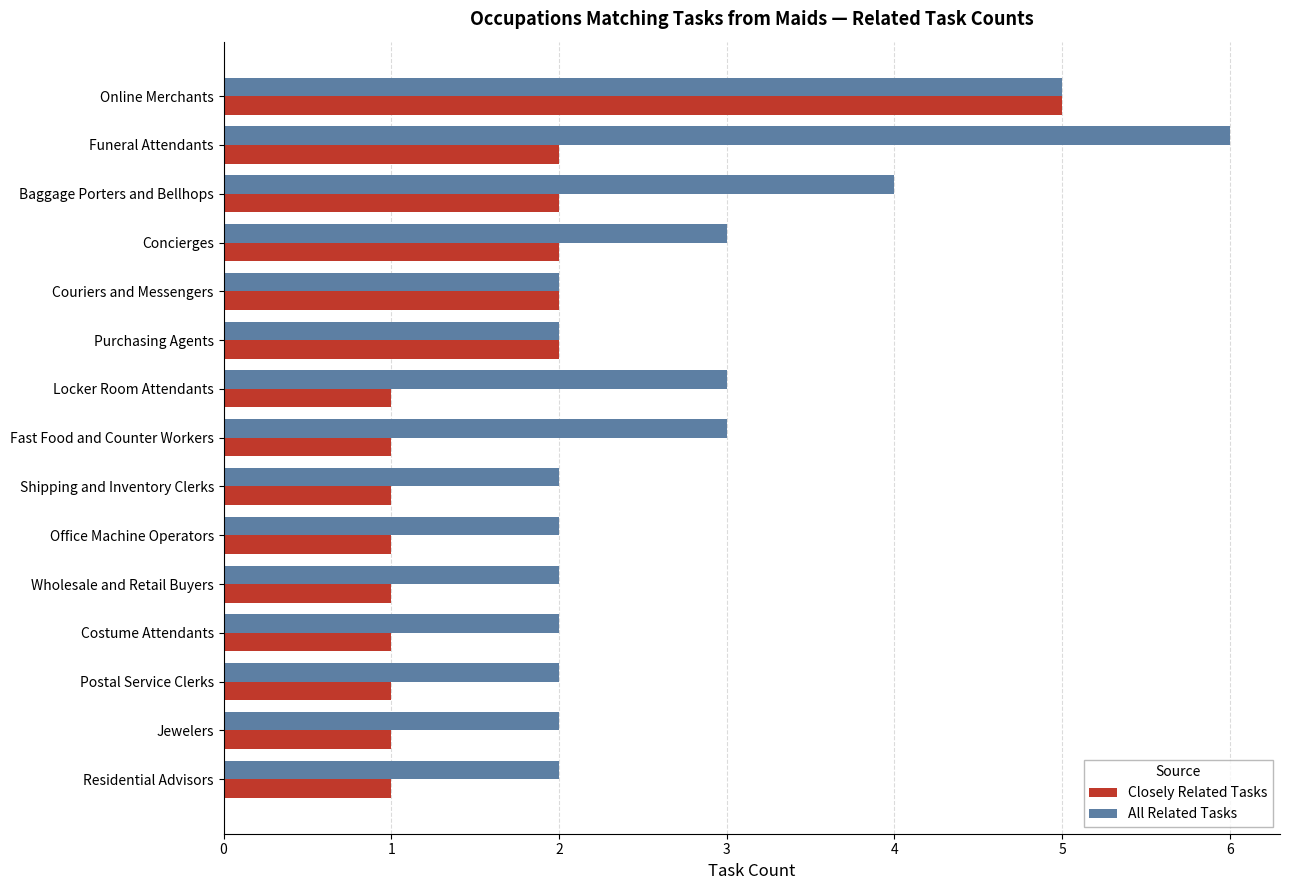

The value of Closely Related Tasks at Concierges is 1. True or false?

False